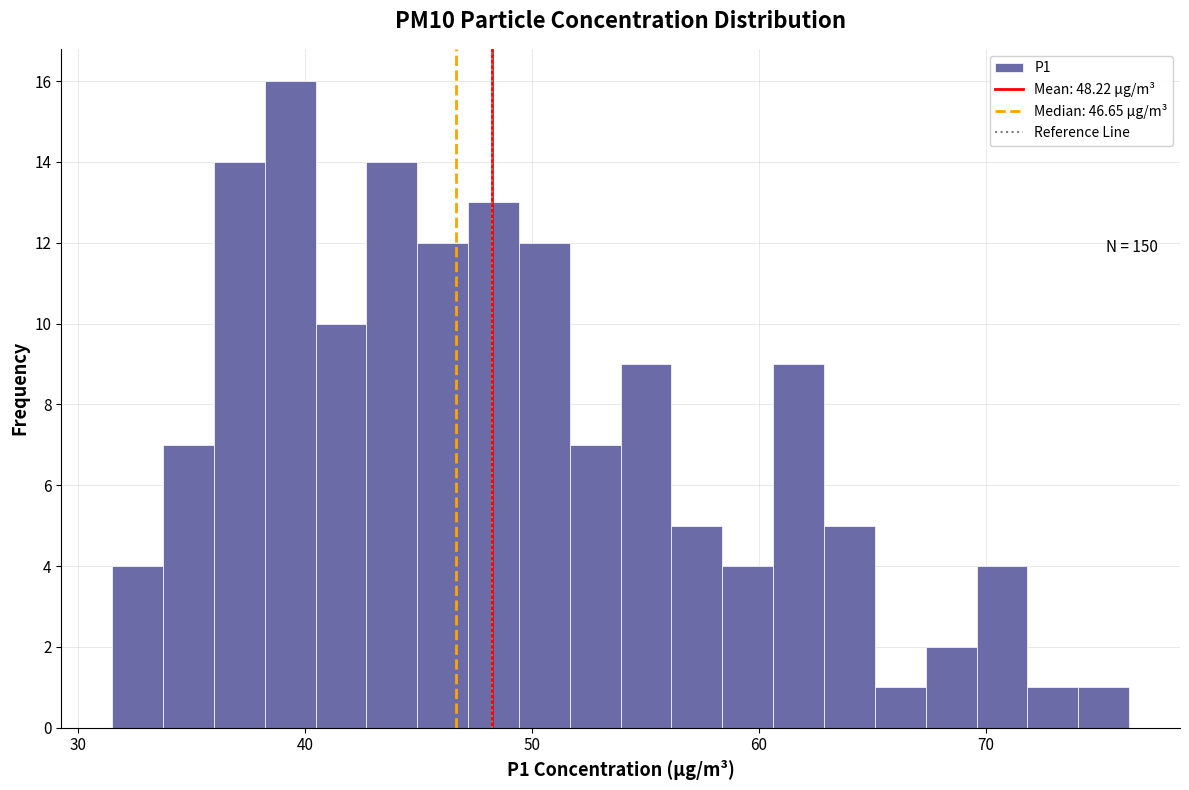

Read against the x-axis, roughly where is the centre of the tallest bar?

39